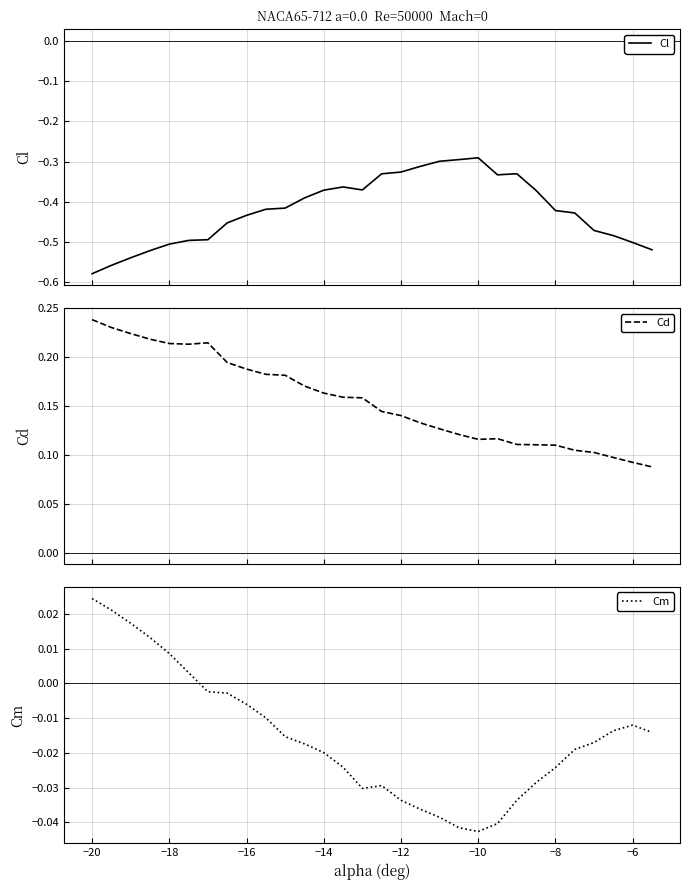

True or false: Cm and Cl intersect in this chart.

False